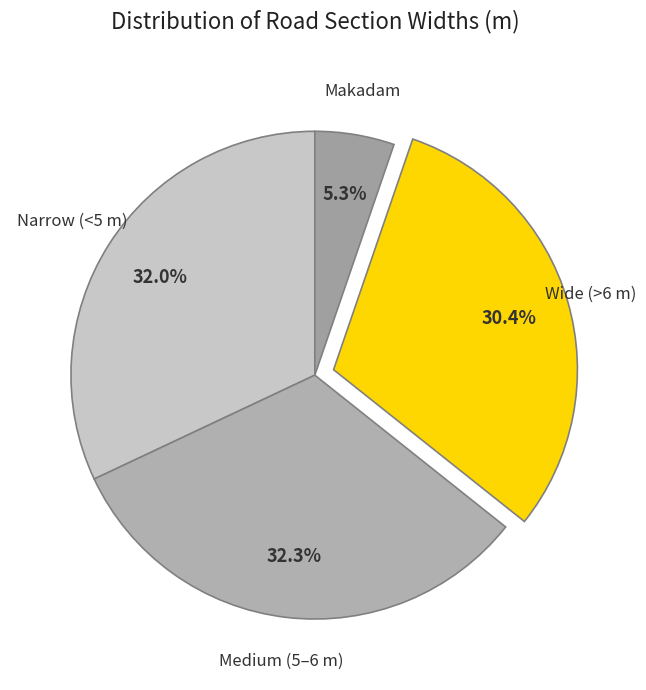

Which category has the smallest portion of the pie?

Makadam